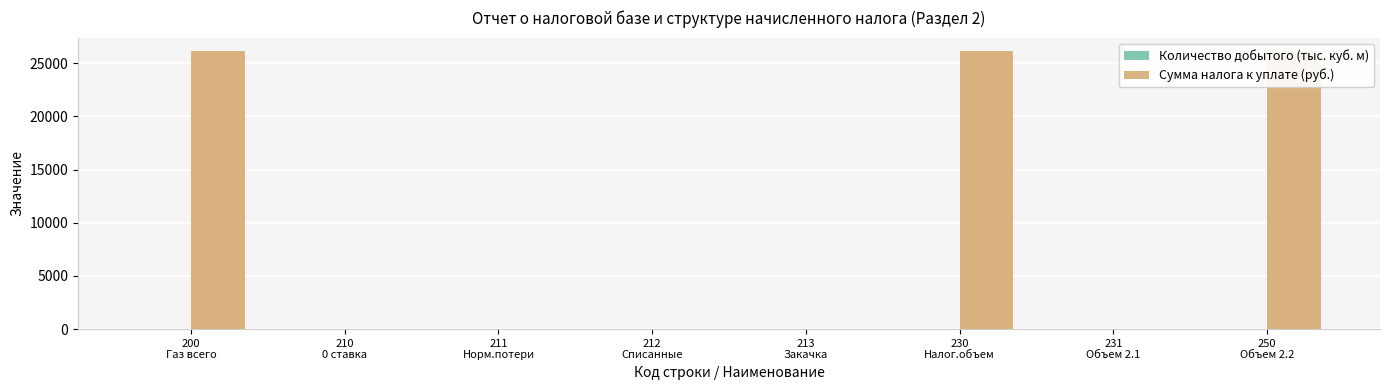

Reading left to right, list all the values displayed in this chart.

Количество добытого (тыс. куб. м): 200
Газ всего=58	210
0 ставка=0	211
Норм.потери=0	212
Списанные=0	213
Закачка=0	230
Налог.объем=58	231
Объем 2.1=0	250
Объем 2.2=58
Сумма налога к уплате (руб.): 200
Газ всего=26109	210
0 ставка=0	211
Норм.потери=0	212
Списанные=0	213
Закачка=0	230
Налог.объем=26109	231
Объем 2.1=0	250
Объем 2.2=26110